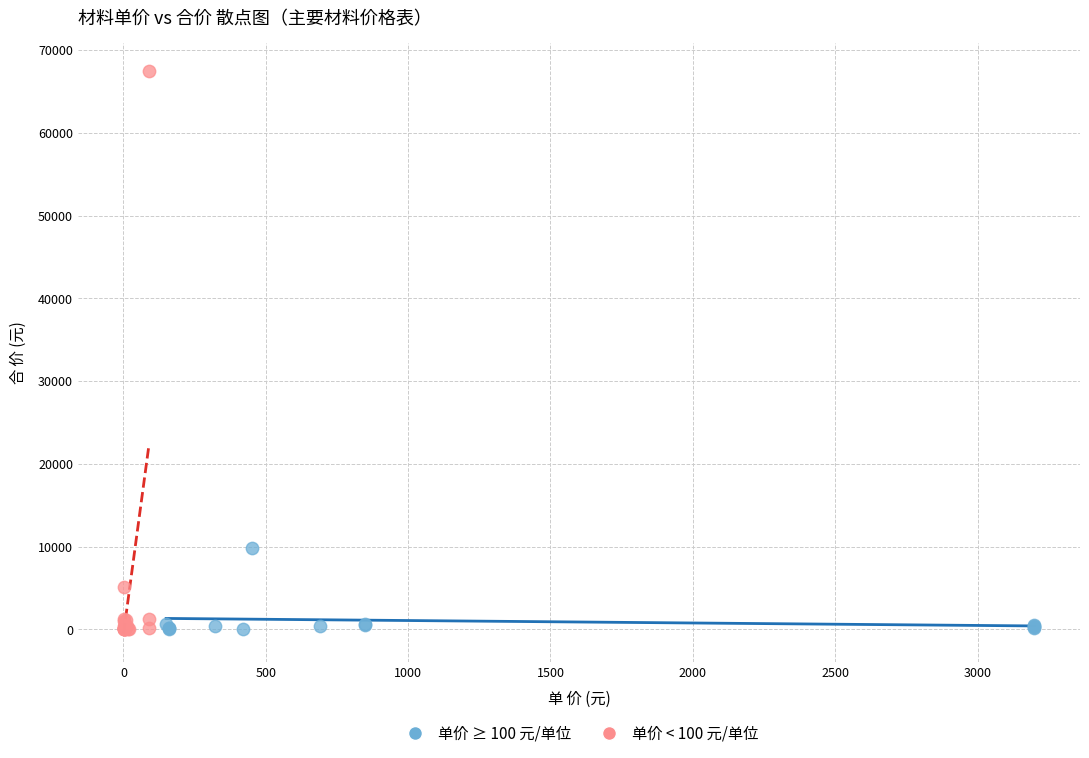

Which series reaches the maximum Y coordinate?

单价 < 100 元/单位